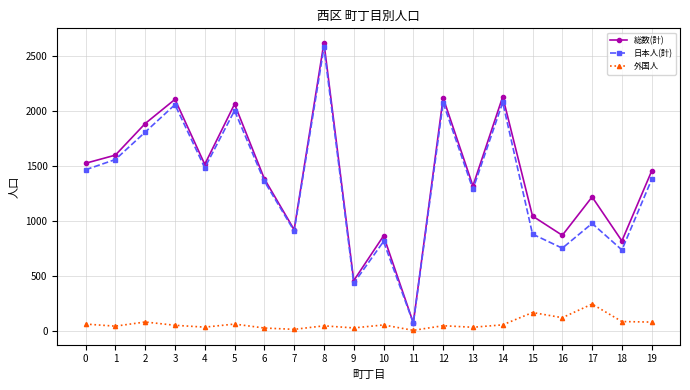

Which series has the largest total across all categories?

総数(計)